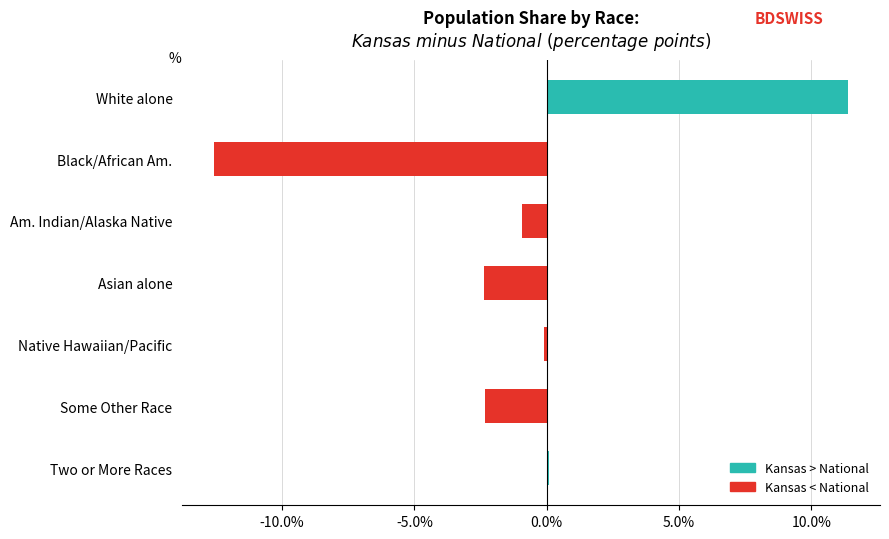

Between Black/African Am. and Am. Indian/Alaska Native, which is larger?

Am. Indian/Alaska Native